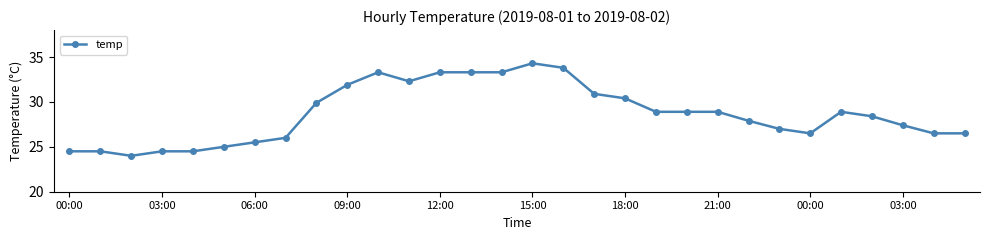

How many values are below 28?

14